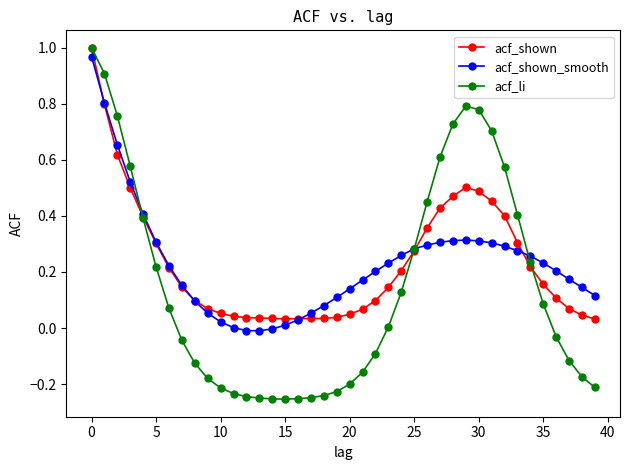

What is the difference between the second highest and second lowest values in the acf_li series?

1.2